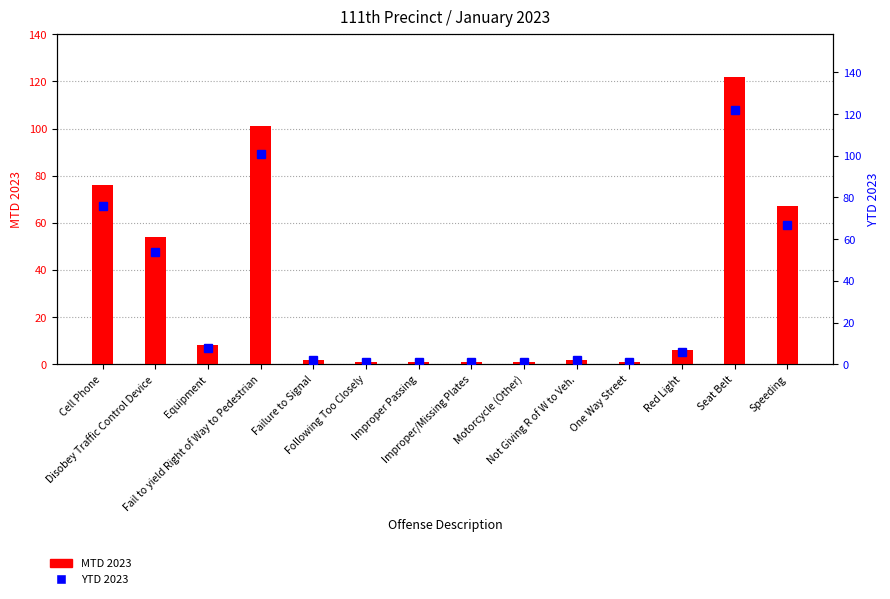

What position from the left is Cell Phone?

1